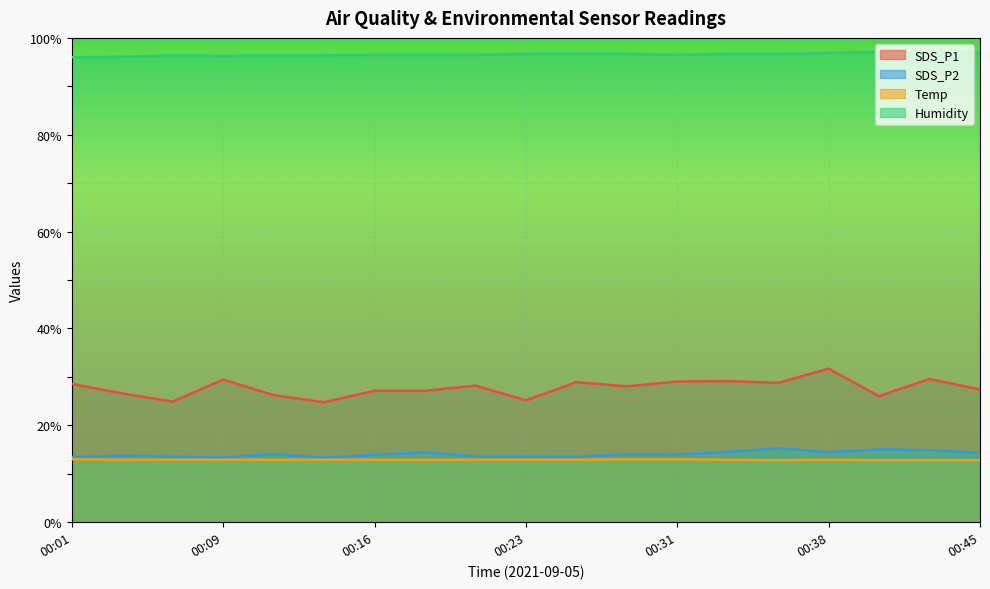

True or false: SDS_P1 has more than 2 interior local peaks.

True